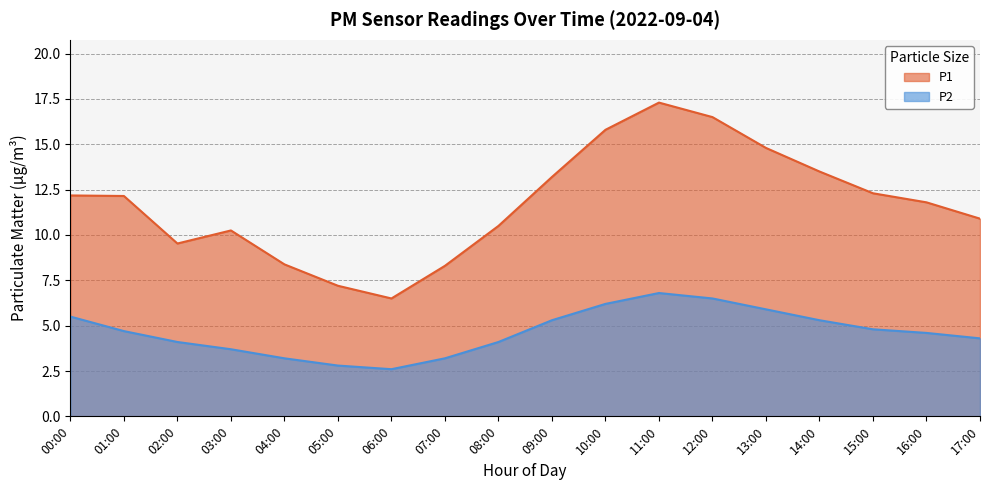

Reading left to right, what are all the values shown in this chart?

P1: 00:00=12.2	01:00=12.2	02:00=9.5	03:00=10.2	04:00=8.4	05:00=7.2	06:00=6.5	07:00=8.3	08:00=10.5	09:00=13.2	10:00=15.8	11:00=17.3	12:00=16.5	13:00=14.8	14:00=13.5	15:00=12.3	16:00=11.8	17:00=10.9
P2: 00:00=5.5	01:00=4.7	02:00=4.1	03:00=3.7	04:00=3.2	05:00=2.8	06:00=2.6	07:00=3.2	08:00=4.1	09:00=5.3	10:00=6.2	11:00=6.8	12:00=6.5	13:00=5.9	14:00=5.3	15:00=4.8	16:00=4.6	17:00=4.3